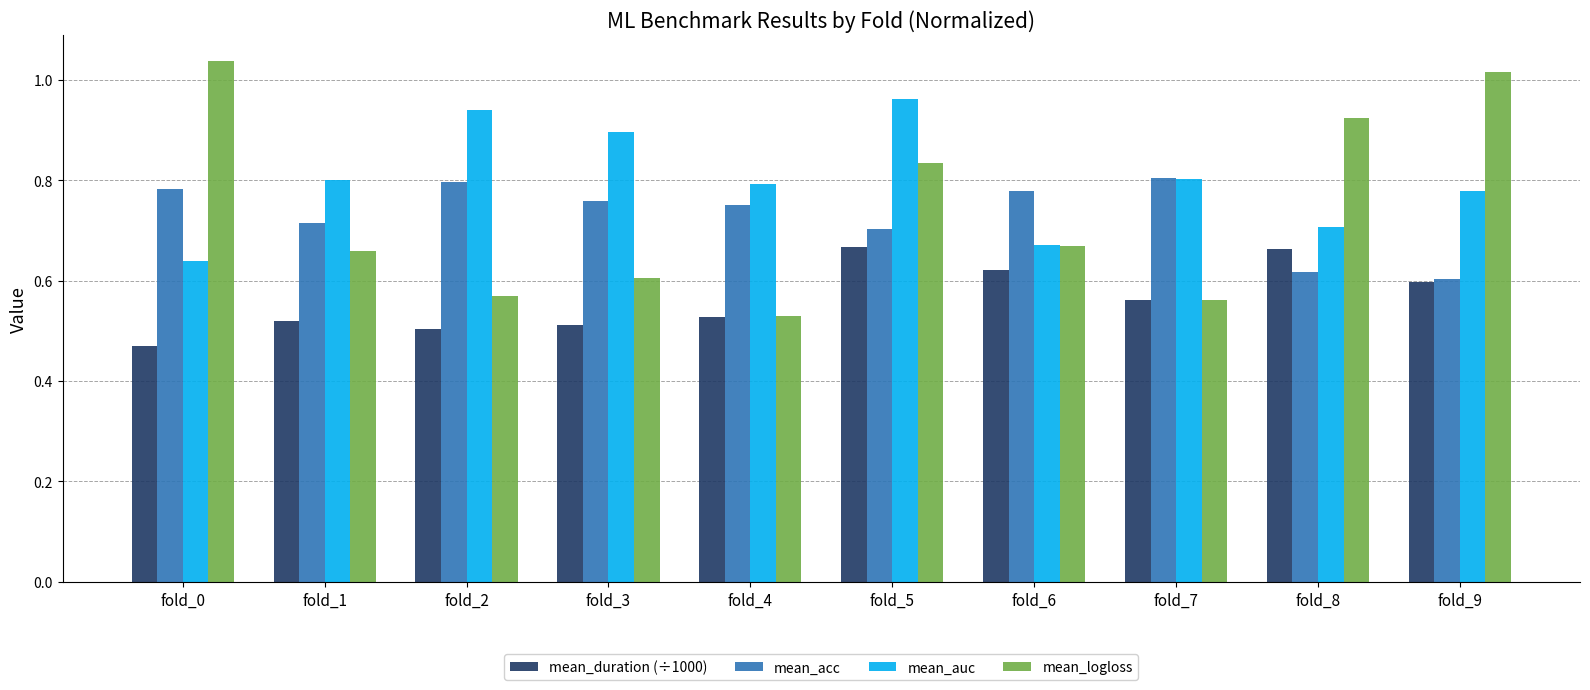

What is the spread (max minus min) of values at fold_1?

0.3